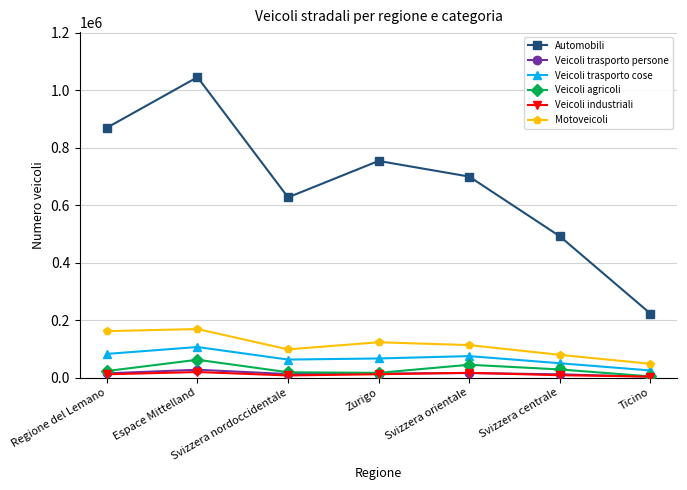

At how many categories does at least one series exceed 786241?

2